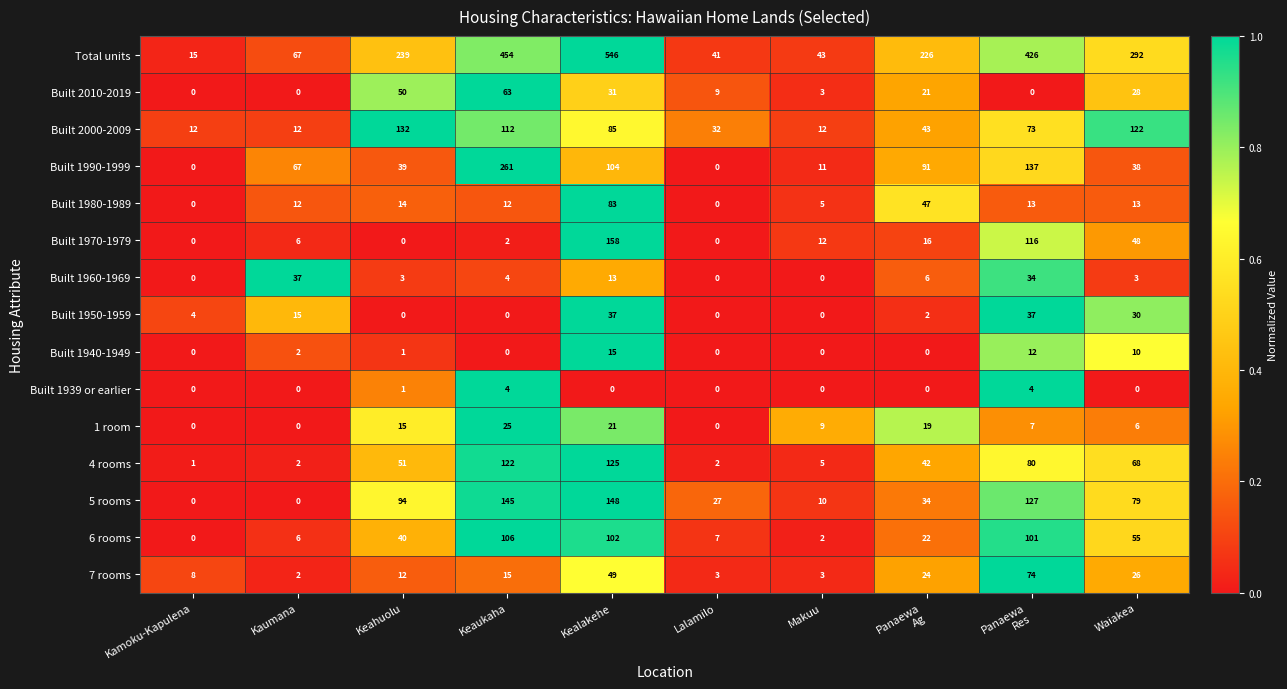

At which label does 6 rooms reach its peak?

Keaukaha